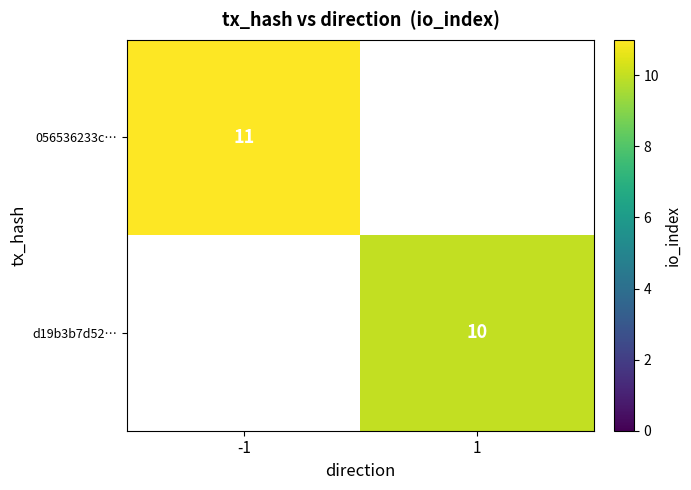

Is the value of 056536233c… at -1 greater than the value of d19b3b7d52… at 1?

Yes